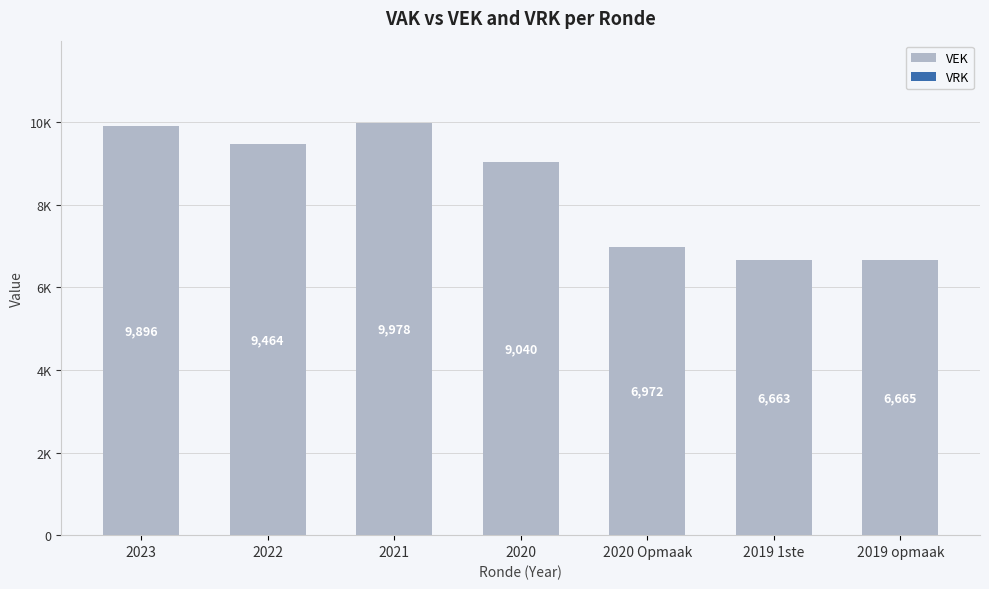

Does the chart contain any negative values?

No